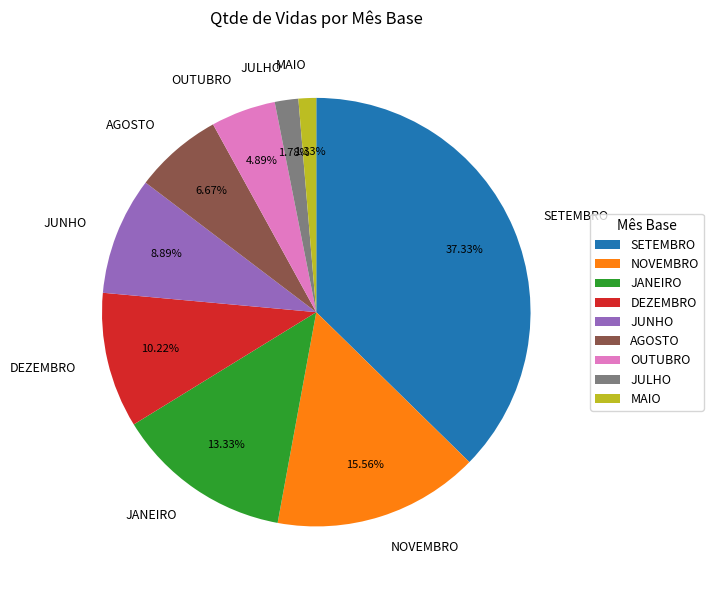

What is the ratio of the value at NOVEMBRO to the value at JANEIRO?

1.2